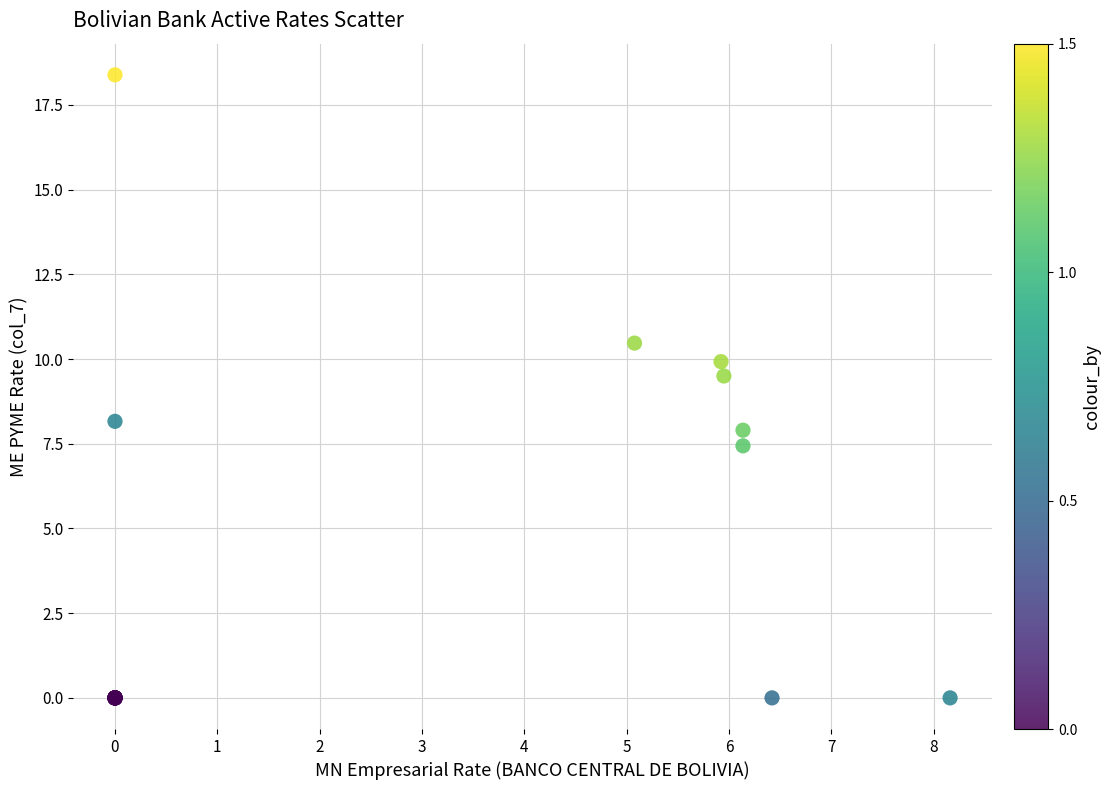

What Y value in the scatter plot is closest to 9?

9.5